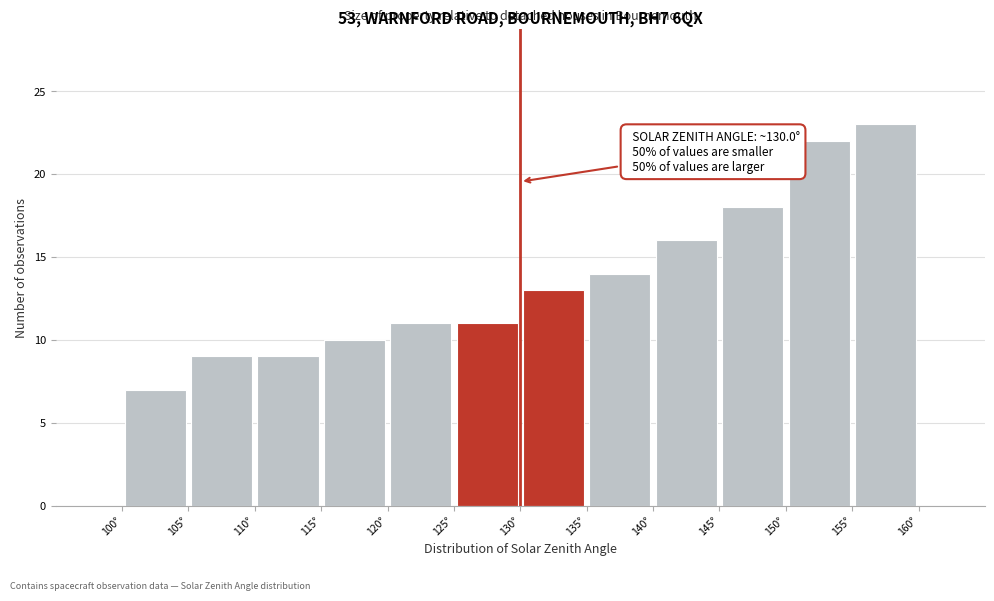

Over which range of the x-axis is the bar tallest?

155 to 160